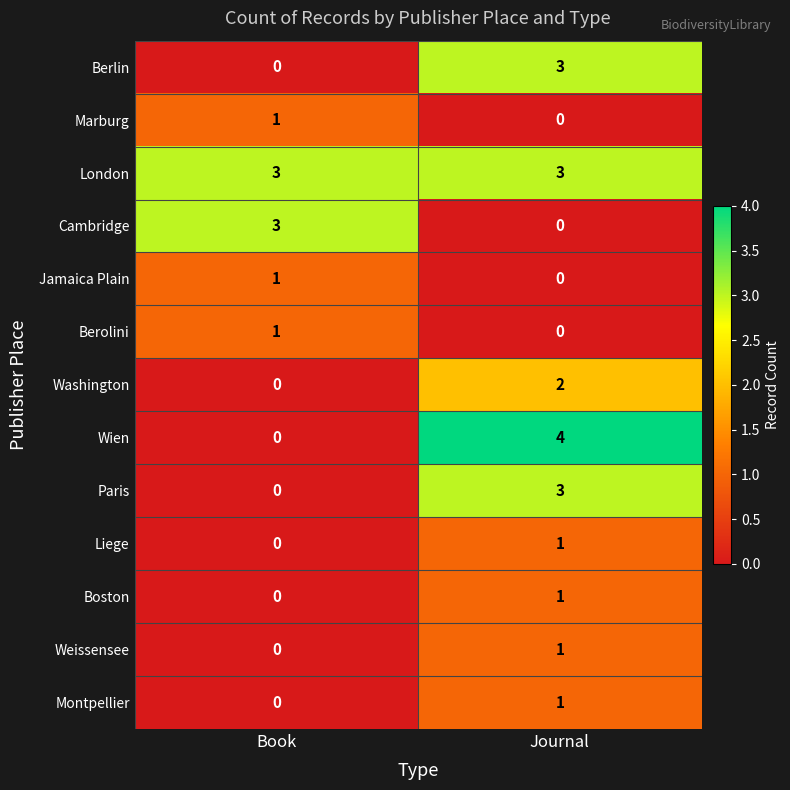

How many categories are shown in the chart?

2